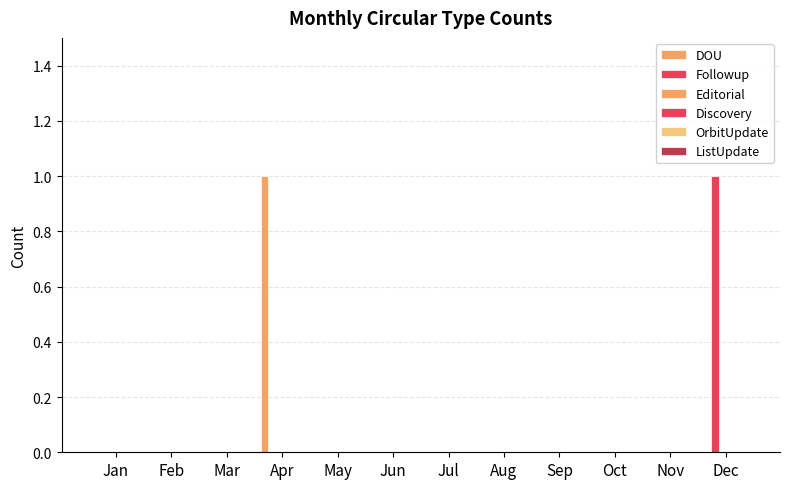

Reading left to right, what are all the values shown in this chart?

DOU: Jan=0	Feb=0	Mar=0	Apr=1	May=0	Jun=0	Jul=0	Aug=0	Sep=0	Oct=0	Nov=0	Dec=0
Followup: Jan=0	Feb=0	Mar=0	Apr=0	May=0	Jun=0	Jul=0	Aug=0	Sep=0	Oct=0	Nov=0	Dec=1
Editorial: Jan=0	Feb=0	Mar=0	Apr=0	May=0	Jun=0	Jul=0	Aug=0	Sep=0	Oct=0	Nov=0	Dec=0
Discovery: Jan=0	Feb=0	Mar=0	Apr=0	May=0	Jun=0	Jul=0	Aug=0	Sep=0	Oct=0	Nov=0	Dec=0
OrbitUpdate: Jan=0	Feb=0	Mar=0	Apr=0	May=0	Jun=0	Jul=0	Aug=0	Sep=0	Oct=0	Nov=0	Dec=0
ListUpdate: Jan=0	Feb=0	Mar=0	Apr=0	May=0	Jun=0	Jul=0	Aug=0	Sep=0	Oct=0	Nov=0	Dec=0